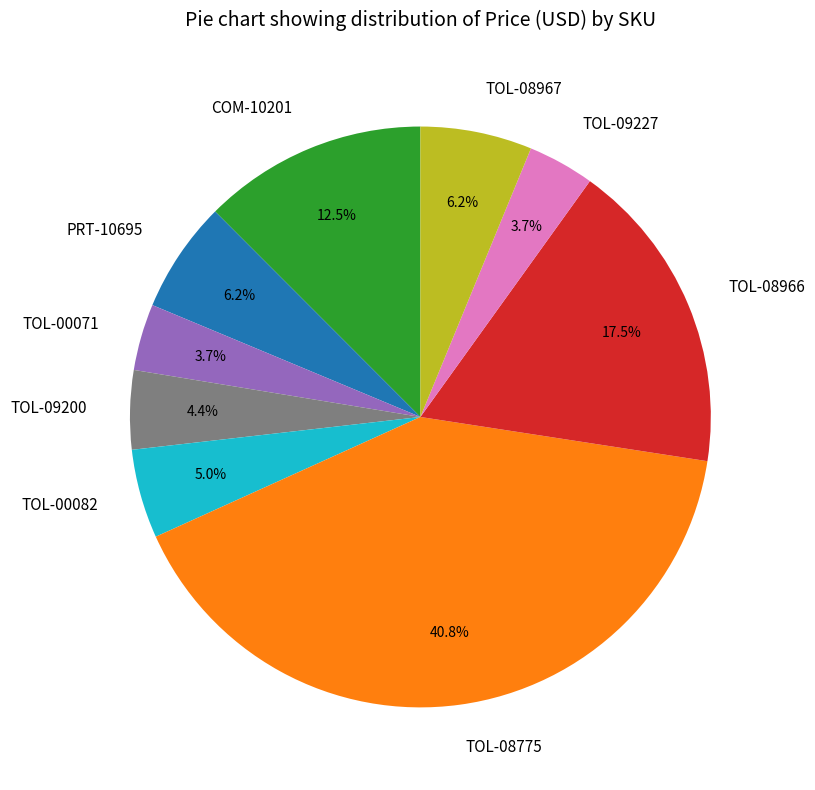

Which category has the biggest portion of the pie?

TOL-08775